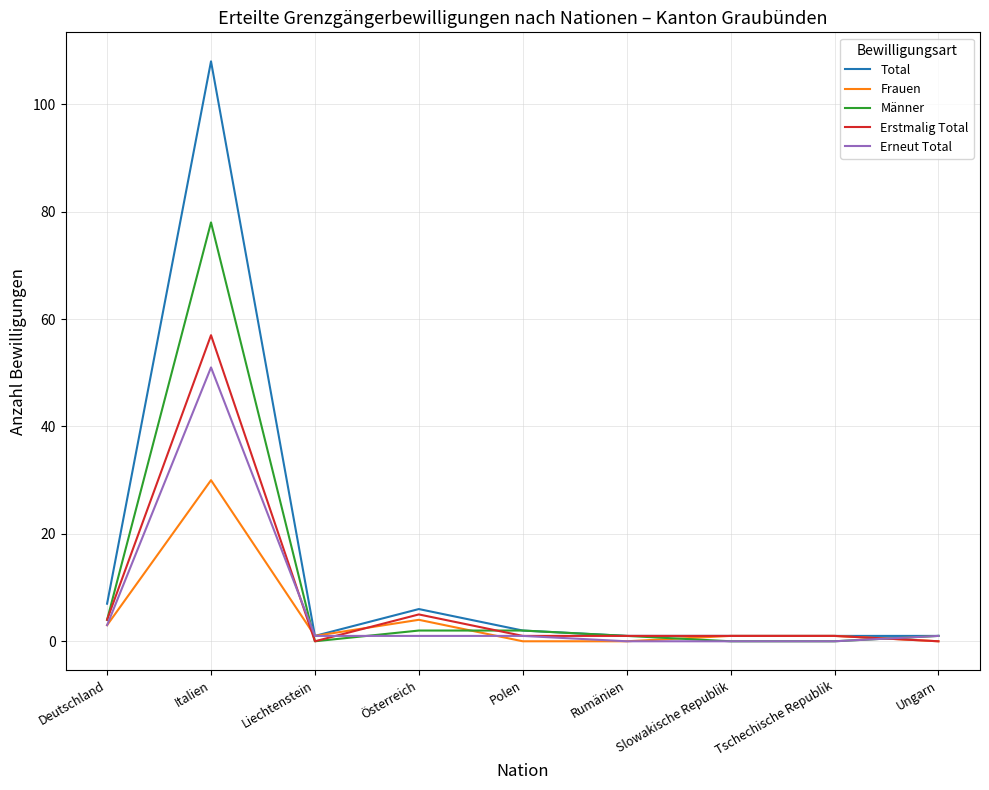

True or false: Erneut Total and Männer cross at least once.

True